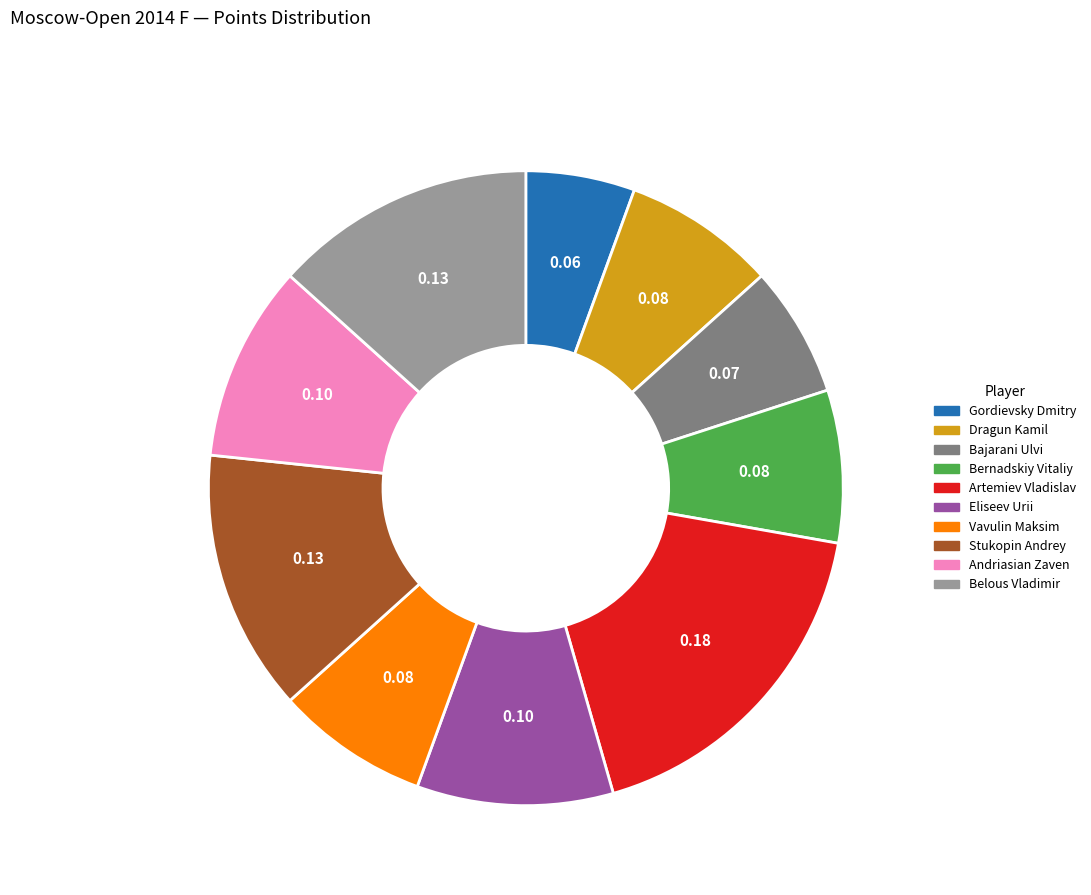

How many segments does this pie chart have?

10